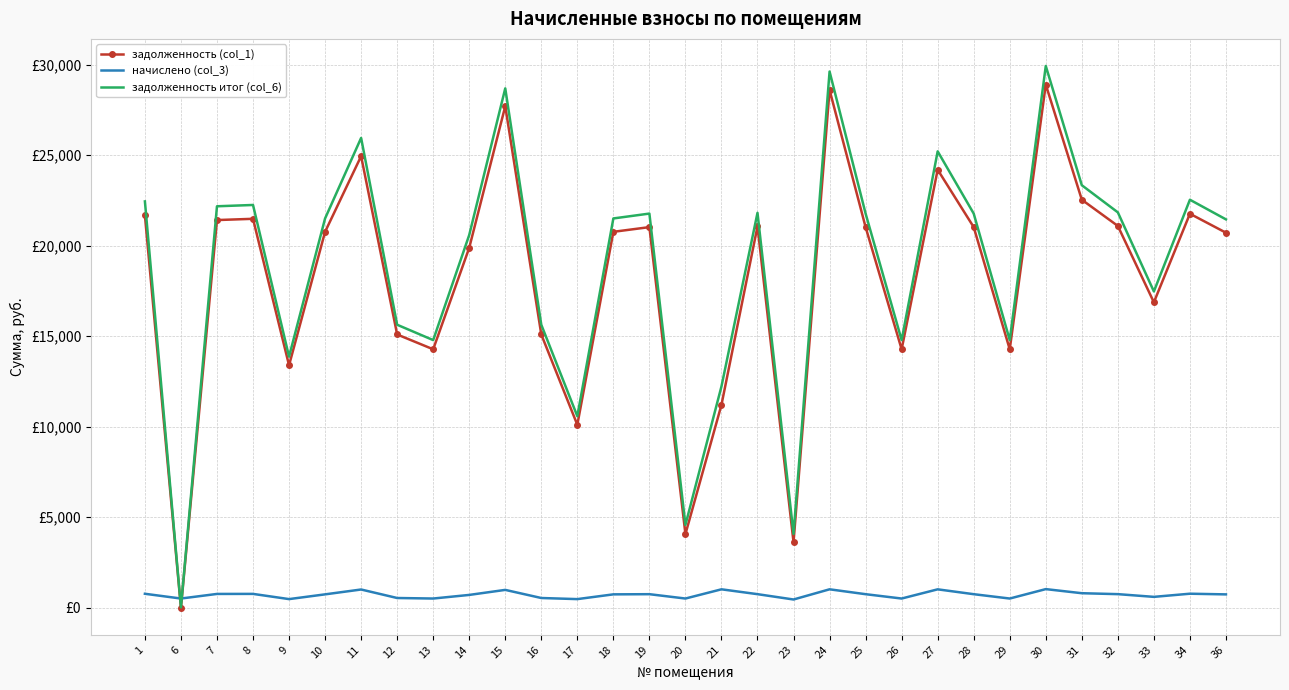

What are all the series names shown in the legend?

задолженность (col_1), начислено (col_3), задолженность итог (col_6)